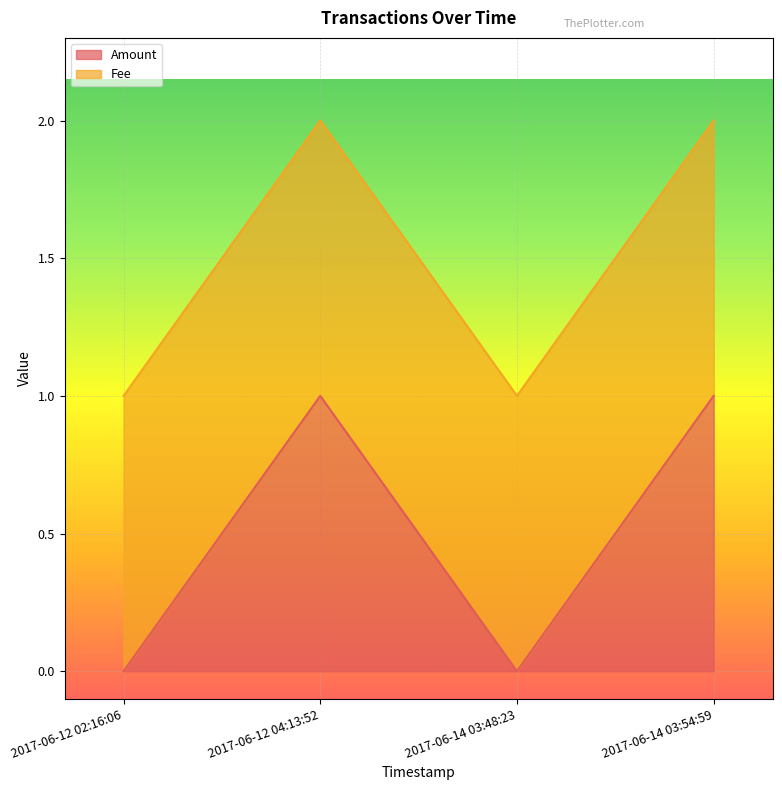

What is the label of the 4th point from the right?

2017-06-12 02:16:06